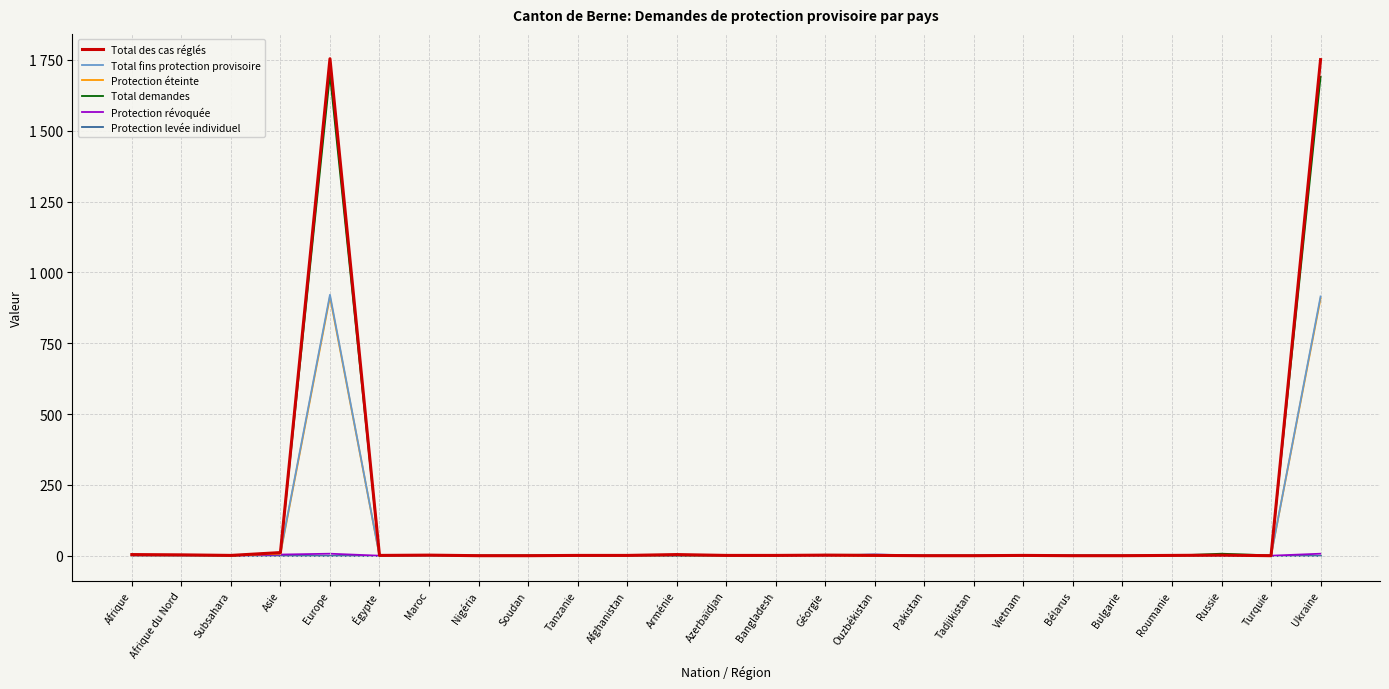

Reading right to left, list all the values displayed in this chart.

Total des cas réglés: Ukraine=1751	Turquie=0	Russie=2	Roumanie=1	Bulgarie=0	Bélarus=0	Vietnam=1	Tadjikistan=0	Pakistan=0	Ouzbékistan=1	Géorgie=2	Bangladesh=1	Azerbaïdjan=1	Arménie=4	Afghanistan=1	Tanzanie=1	Soudan=0	Nigéria=0	Maroc=2	Égypte=1	Europe=1754	Asie=11	Subsahara=1	Afrique du Nord=3	Afrique=4
Total fins protection provisoire: Ukraine=915	Turquie=1	Russie=2	Roumanie=0	Bulgarie=1	Bélarus=2	Vietnam=0	Tadjikistan=1	Pakistan=1	Ouzbékistan=4	Géorgie=1	Bangladesh=2	Azerbaïdjan=0	Arménie=2	Afghanistan=0	Tanzanie=0	Soudan=0	Nigéria=1	Maroc=0	Égypte=0	Europe=921	Asie=11	Subsahara=1	Afrique du Nord=0	Afrique=1
Protection éteinte: Ukraine=908	Turquie=1	Russie=2	Roumanie=0	Bulgarie=1	Bélarus=2	Vietnam=0	Tadjikistan=1	Pakistan=1	Ouzbékistan=0	Géorgie=1	Bangladesh=2	Azerbaïdjan=0	Arménie=2	Afghanistan=0	Tanzanie=0	Soudan=0	Nigéria=1	Maroc=0	Égypte=0	Europe=914	Asie=7	Subsahara=1	Afrique du Nord=0	Afrique=1
Total demandes: Ukraine=1690	Turquie=1	Russie=7	Roumanie=0	Bulgarie=0	Bélarus=0	Vietnam=1	Tadjikistan=0	Pakistan=0	Ouzbékistan=3	Géorgie=3	Bangladesh=1	Azerbaïdjan=0	Arménie=1	Afghanistan=1	Tanzanie=0	Soudan=1	Nigéria=0	Maroc=2	Égypte=0	Europe=1698	Asie=10	Subsahara=0	Afrique du Nord=2	Afrique=3
Protection révoquée: Ukraine=7	Turquie=0	Russie=0	Roumanie=0	Bulgarie=0	Bélarus=0	Vietnam=0	Tadjikistan=0	Pakistan=0	Ouzbékistan=4	Géorgie=0	Bangladesh=0	Azerbaïdjan=0	Arménie=0	Afghanistan=0	Tanzanie=0	Soudan=0	Nigéria=0	Maroc=0	Égypte=0	Europe=7	Asie=4	Subsahara=0	Afrique du Nord=0	Afrique=0
Protection levée individuel: Ukraine=0	Turquie=0	Russie=0	Roumanie=0	Bulgarie=0	Bélarus=0	Vietnam=0	Tadjikistan=0	Pakistan=0	Ouzbékistan=0	Géorgie=0	Bangladesh=0	Azerbaïdjan=0	Arménie=0	Afghanistan=0	Tanzanie=0	Soudan=0	Nigéria=0	Maroc=0	Égypte=0	Europe=0	Asie=0	Subsahara=0	Afrique du Nord=0	Afrique=0